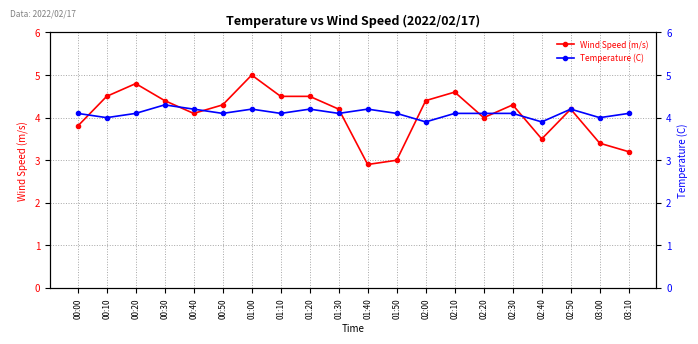

Between 01:00 and 01:20, which series saw the biggest shift?

Wind Speed (m/s)